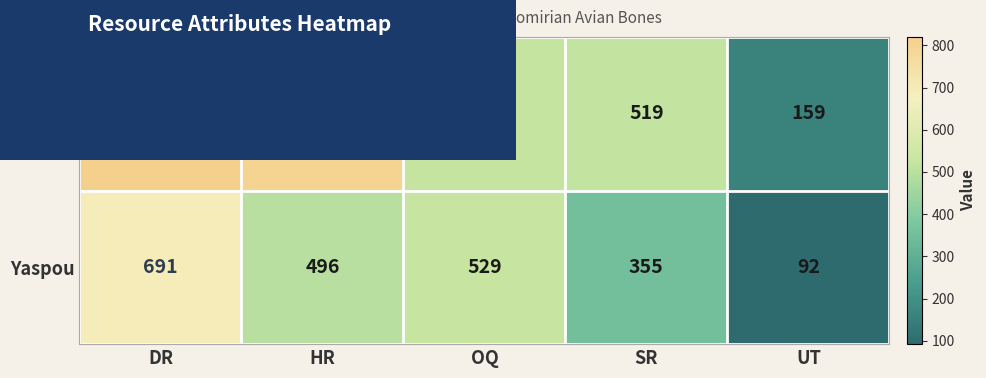

Where does the Yaspou series first go above 496?

DR